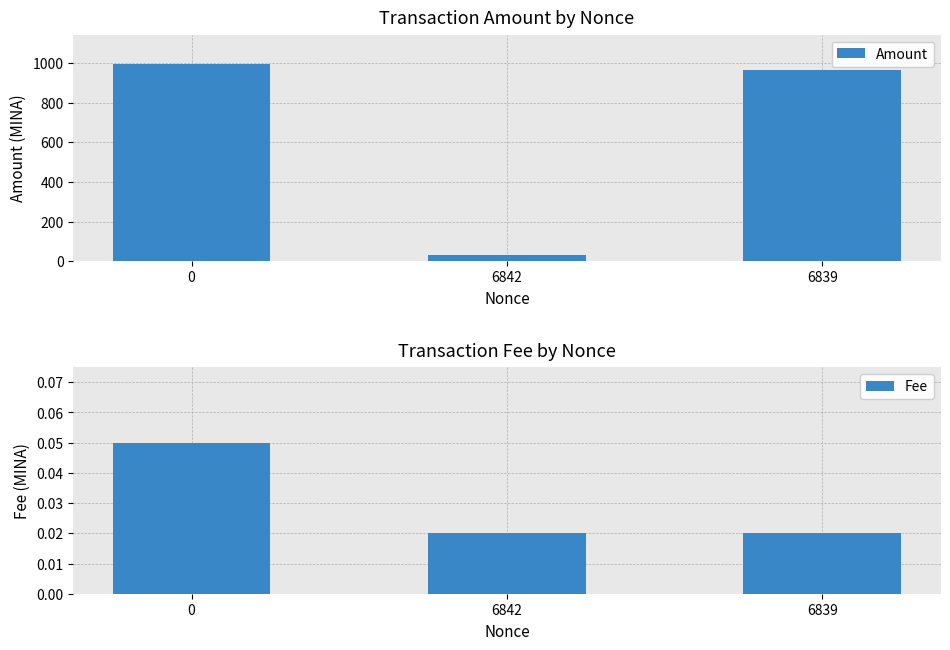

Which series has the widest spread of values?

Amount